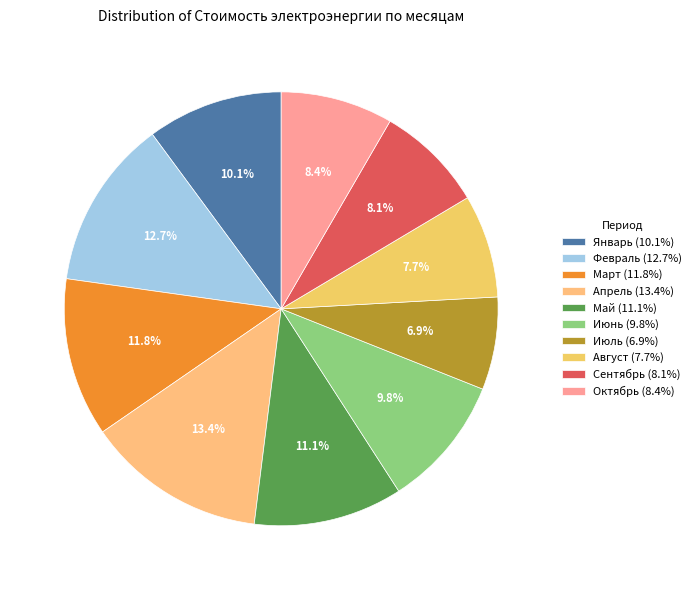

What is the smallest slice in the pie chart?

Июль